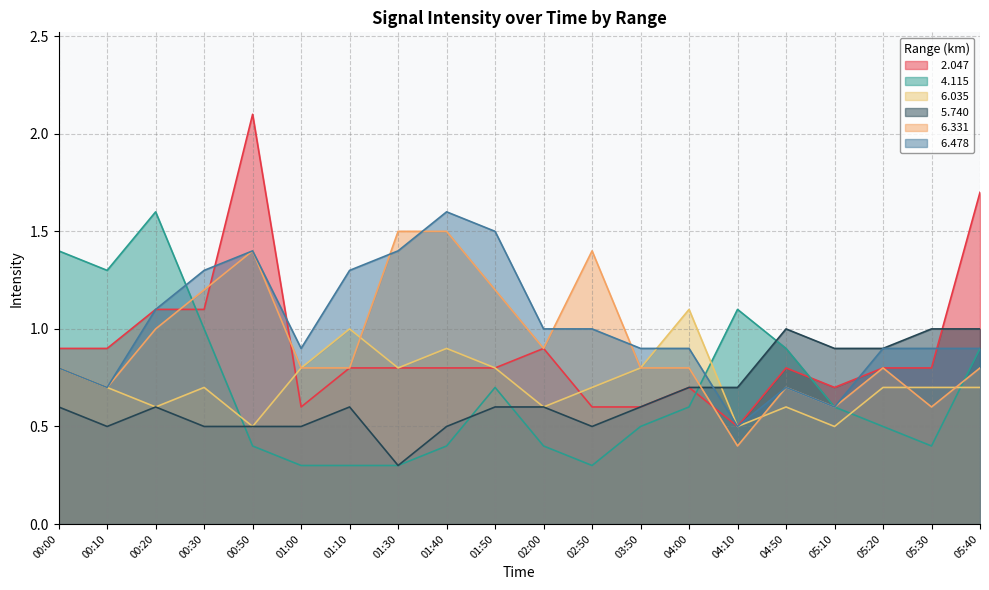

Reading right to left, extract all data points from this chart.

  2.047: 1.7	0.8	0.8	0.7	0.8	0.5	0.7	0.6	0.6	0.9	0.8	0.8	0.8	0.8	0.6	2.1	1.1	1.1	0.9	0.9
  4.115: 0.9	0.4	0.5	0.6	0.9	1.1	0.6	0.5	0.3	0.4	0.7	0.4	0.3	0.3	0.3	0.4	1.0	1.6	1.3	1.4
  6.035: 0.7	0.7	0.7	0.5	0.6	0.5	1.1	0.8	0.7	0.6	0.8	0.9	0.8	1.0	0.8	0.5	0.7	0.6	0.7	0.8
  5.740: 1.0	1.0	0.9	0.9	1.0	0.7	0.7	0.6	0.5	0.6	0.6	0.5	0.3	0.6	0.5	0.5	0.5	0.6	0.5	0.6
  6.331: 0.8	0.6	0.8	0.6	0.7	0.4	0.8	0.8	1.4	0.9	1.2	1.5	1.5	0.8	0.8	1.4	1.2	1.0	0.7	0.8
  6.478: 0.9	0.9	0.9	0.6	0.7	0.5	0.9	0.9	1.0	1.0	1.5	1.6	1.4	1.3	0.9	1.4	1.3	1.1	0.7	0.8